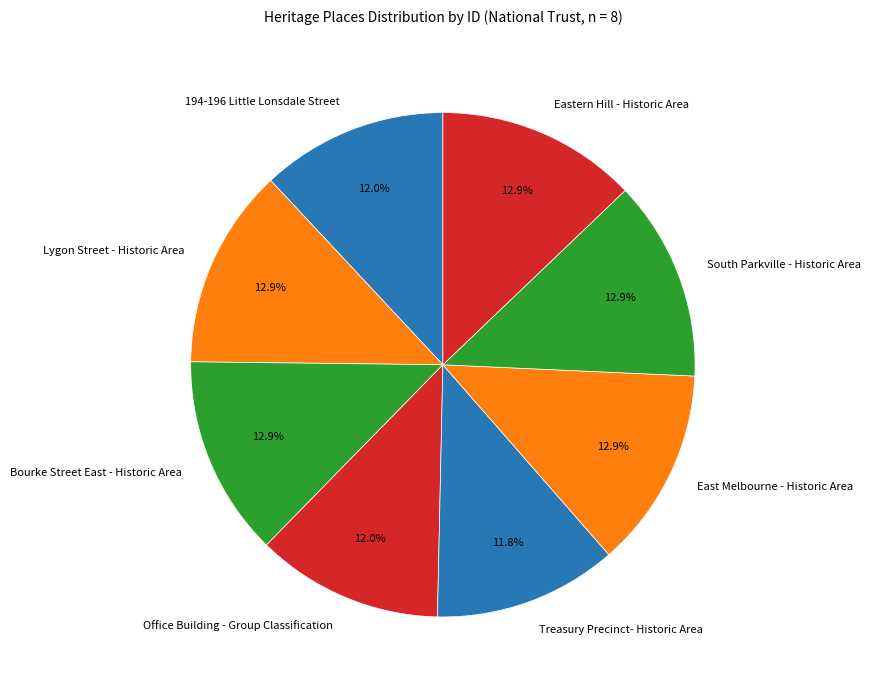

True or false: East Melbourne - Historic Area accounts for 25% of the total.

False